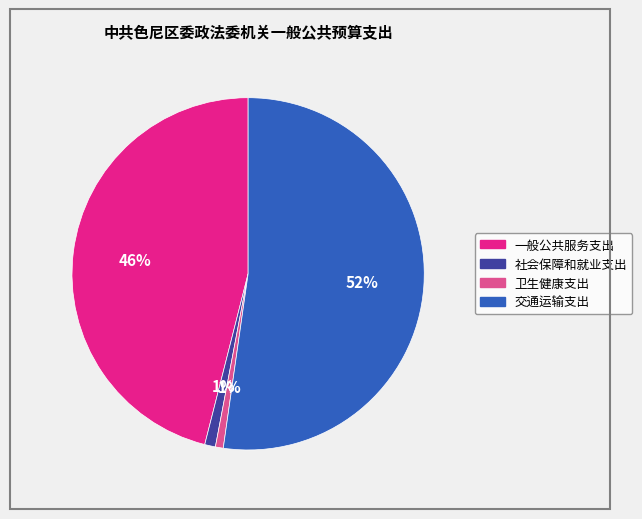

Count the number of slices in the pie.

4